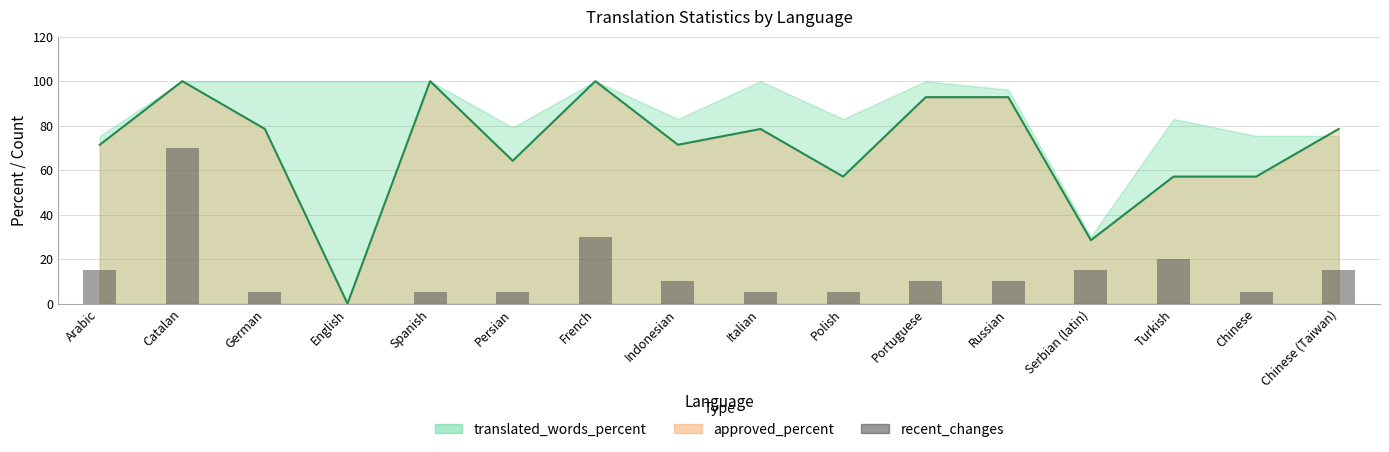

Reading left to right, list all the values displayed in this chart.

15	70	5	0	5	5	30	10	5	5	10	10	15	20	5	15